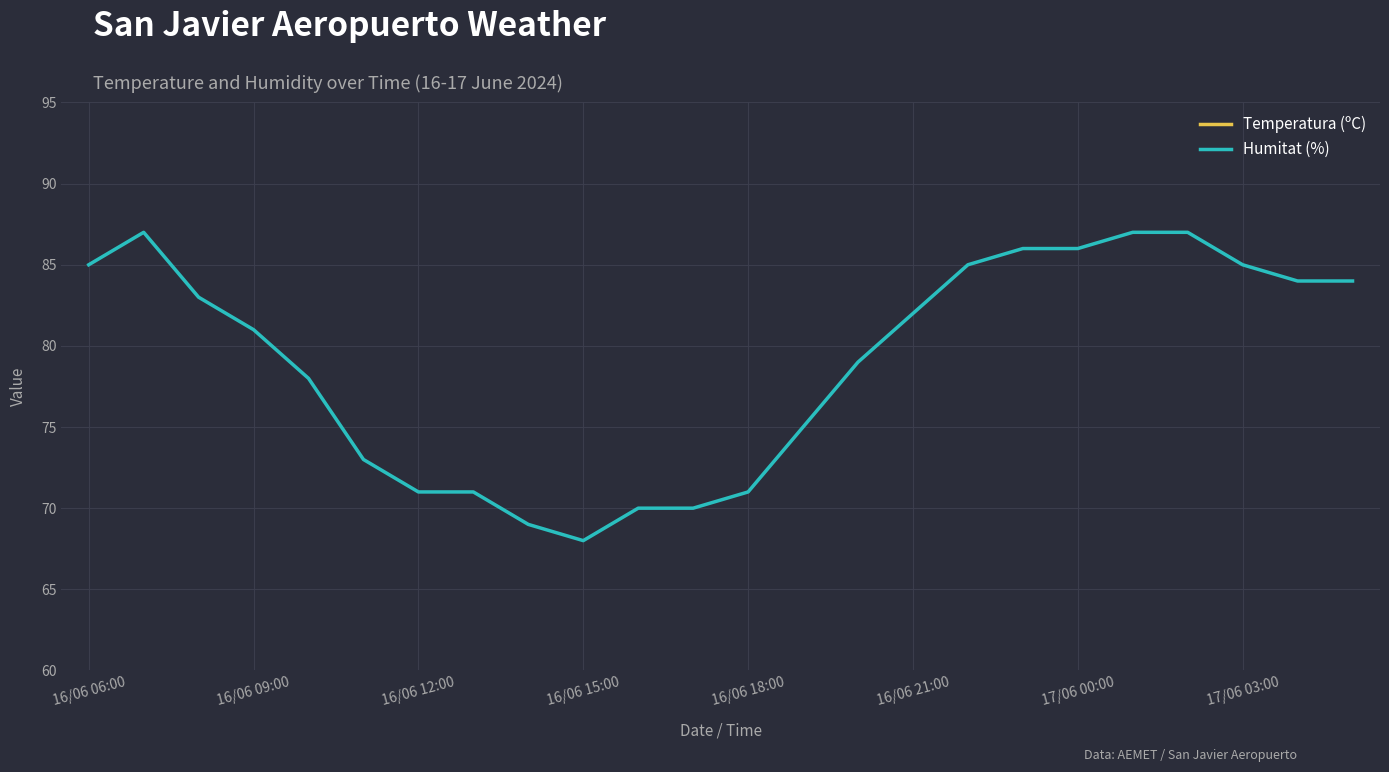

At how many categories does at least one series exceed 66?

24